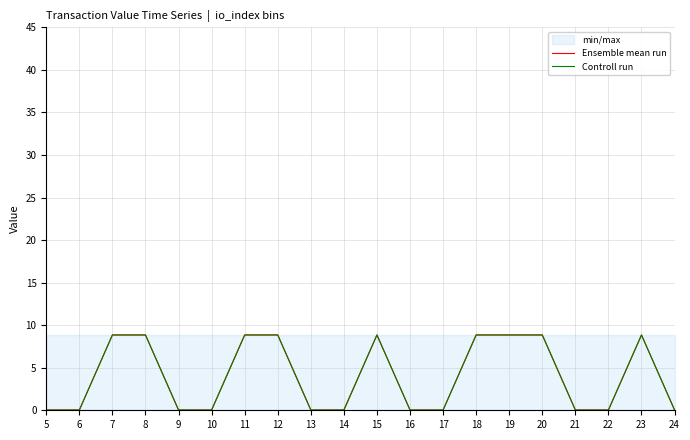

Reading left to right, transcribe all the data shown in this chart.

Ensemble mean run: 0.0	0.0	8.9	8.9	0.0	0.0	8.9	8.9	0.0	0.0	8.9	0.0	0.0	8.9	8.9	8.9	0.0	0.0	8.9	0.0
Controll run: 0.0	0.0	8.9	8.9	0.0	0.0	8.9	8.9	0.0	0.0	8.9	0.0	0.0	8.9	8.9	8.9	0.0	0.0	8.9	0.0